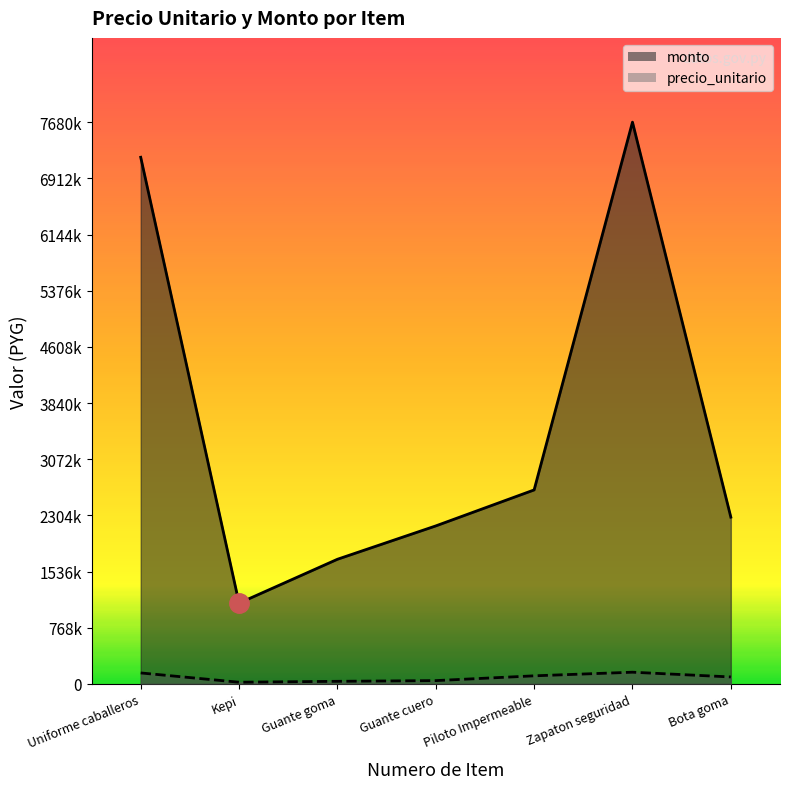

How many interior local peaks does the monto series have?

1